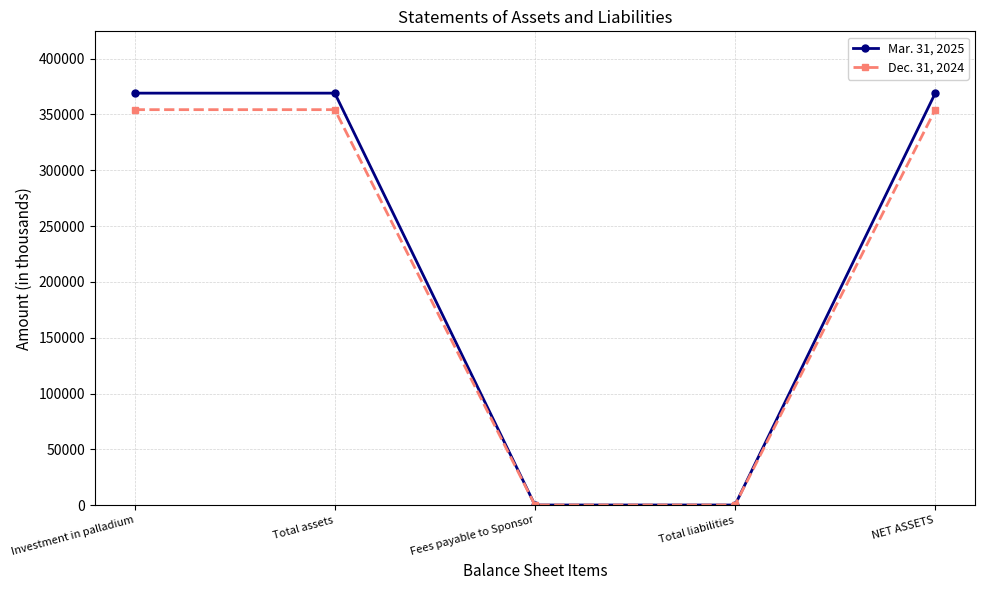

What is the label of the 4th point from the right?

Total assets